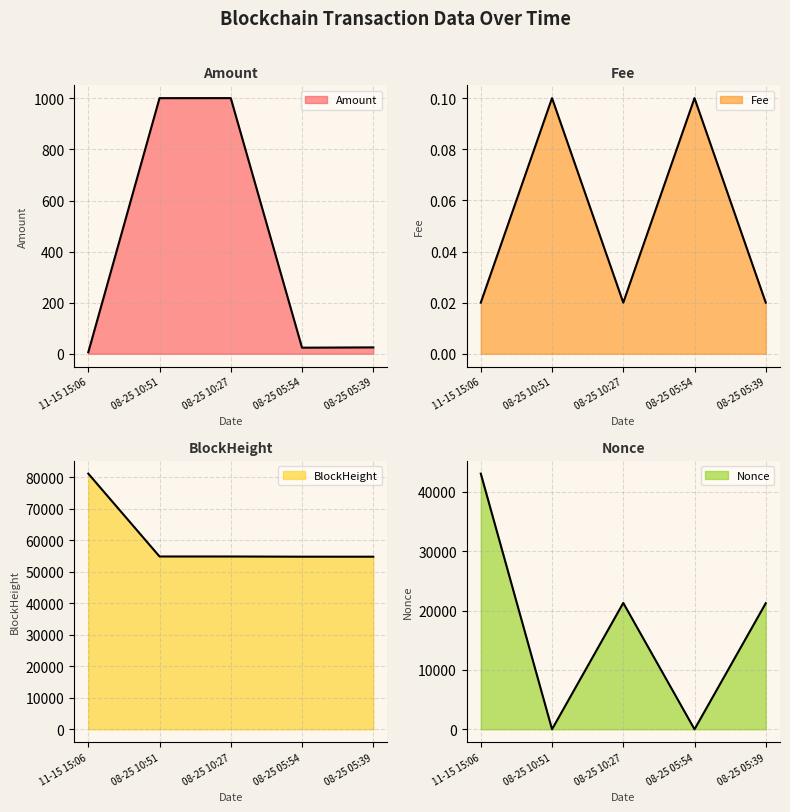

What is the sum of the BlockHeight values at 08-25 10:27 and 08-25 10:51?

109613.0